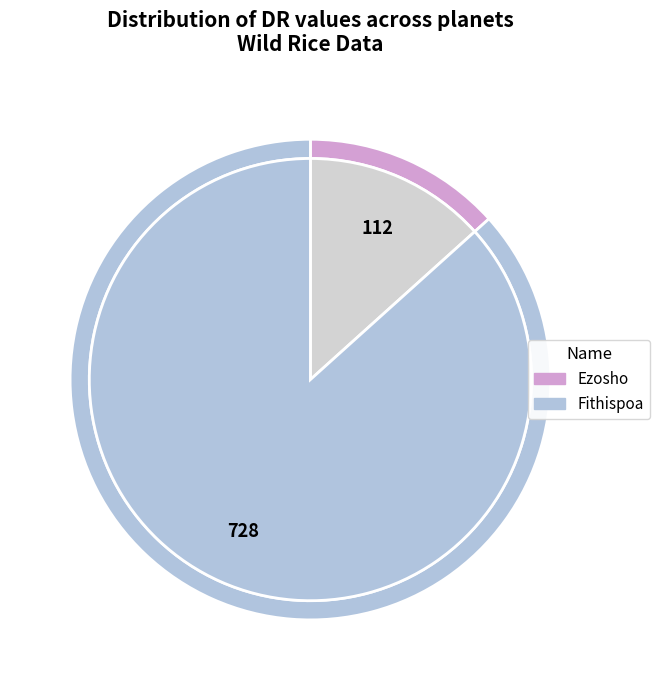

What is the total percentage of Ezosho and Fithispoa?

100.0%